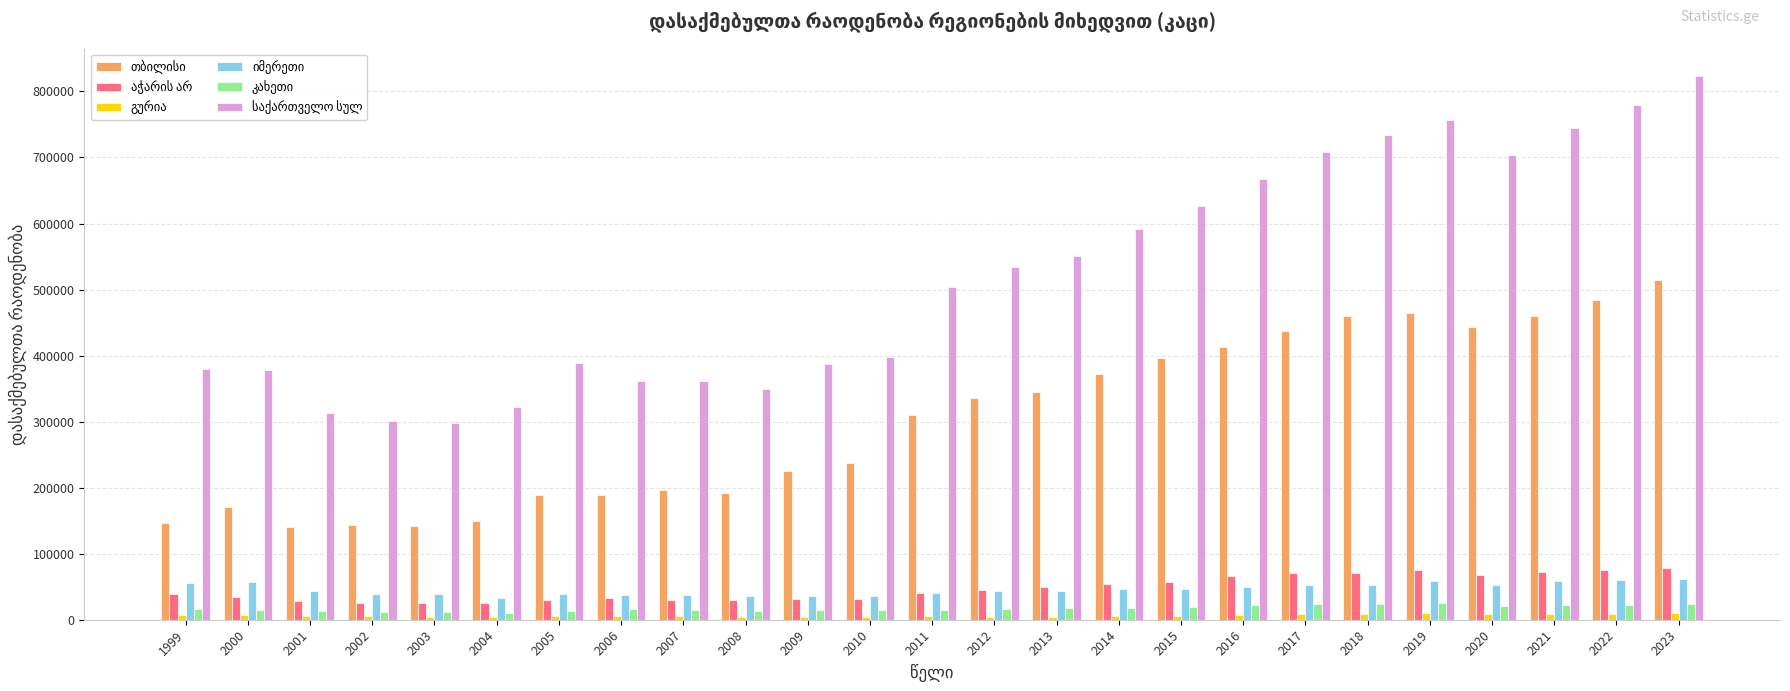

At how many categories does at least one series exceed 113037?

25